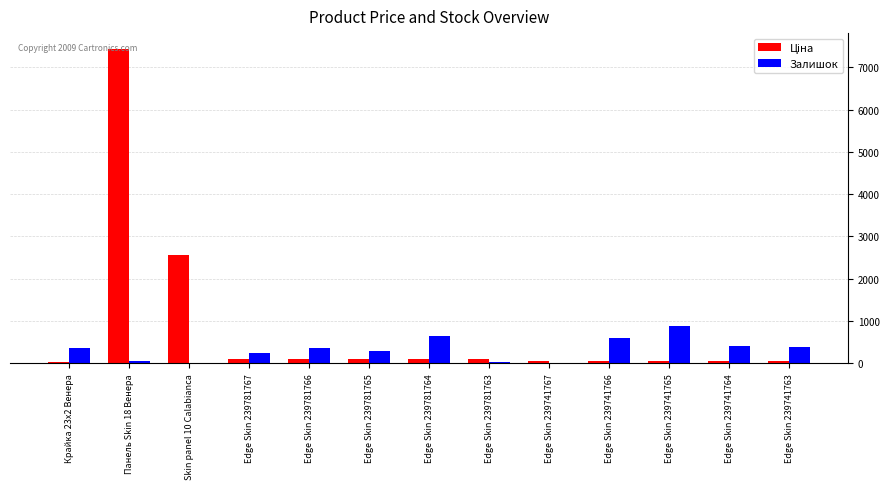

At which category is the sum across all series the highest?

Панель Skin 18 Венера